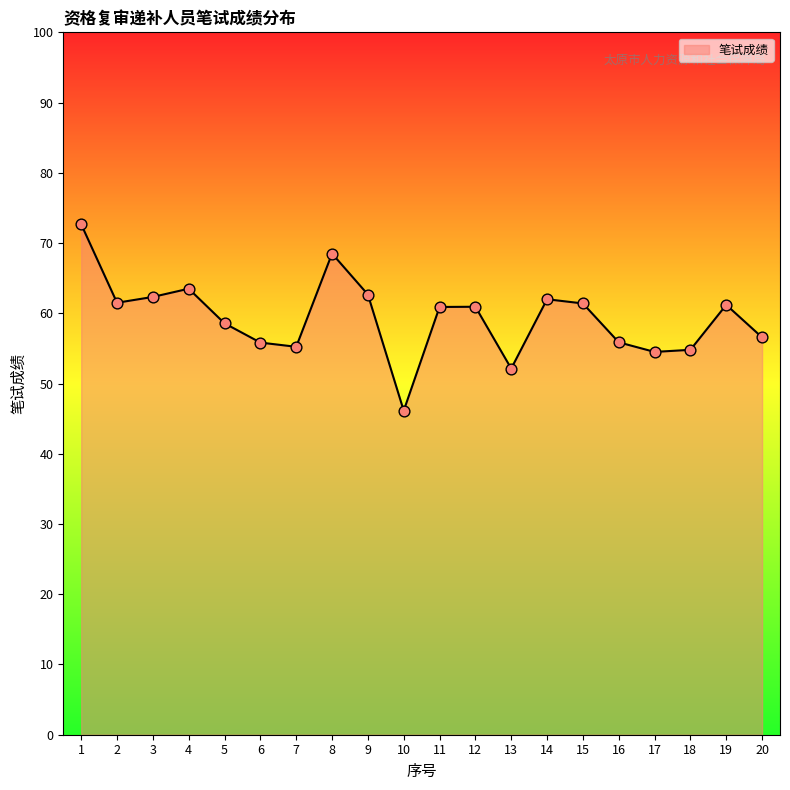

What is the change in value from 11 to 17?

-6.4